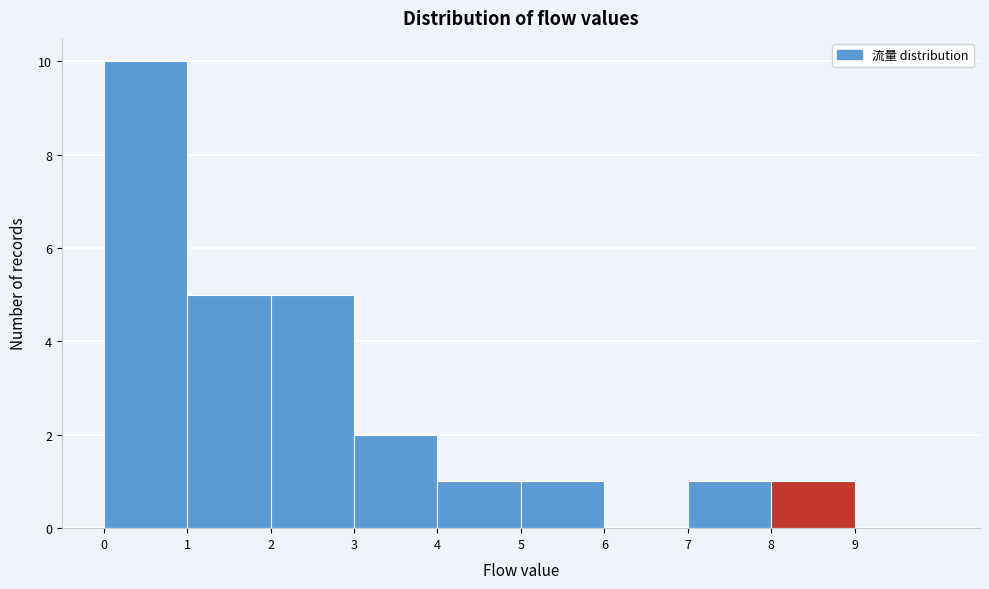

Reading left to right, transcribe this chart: for each bar, give the range it covers on the x-axis and its height. The values are not printed on the chart, so give them approximately, as read against the axis.

0 to 1: 10
1 to 2: 5
2 to 3: 5
3 to 4: 2
4 to 5: 1
5 to 6: 1
6 to 7: 0
7 to 8: 1
8 to 9: 1
9 to 10: 0